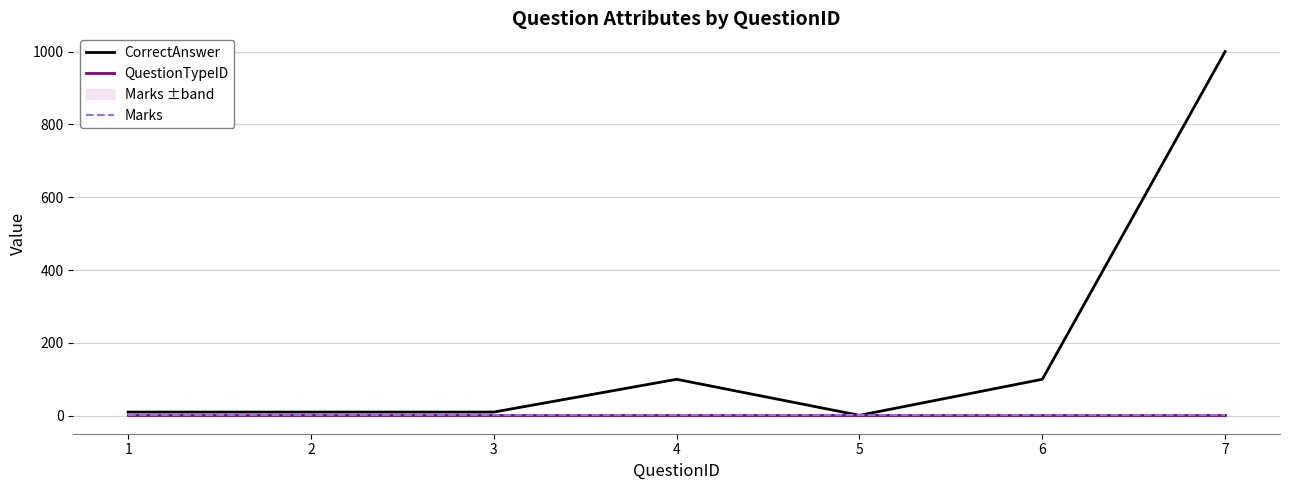

At how many categories does at least one series exceed 895?

1